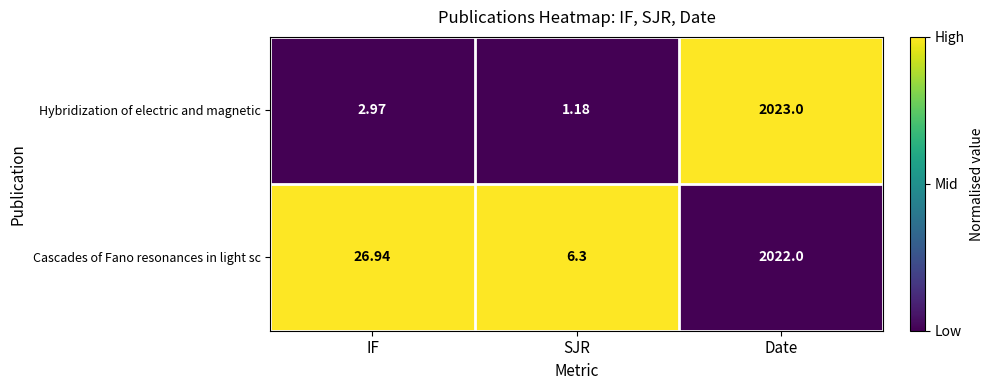

Count the number of data series in this chart.

2